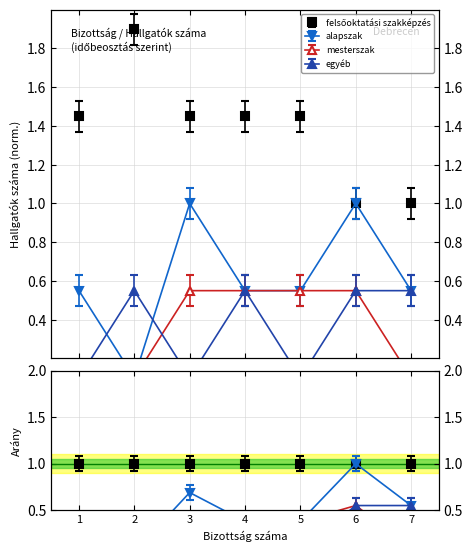

At which category is the sum across all series the highest?

4